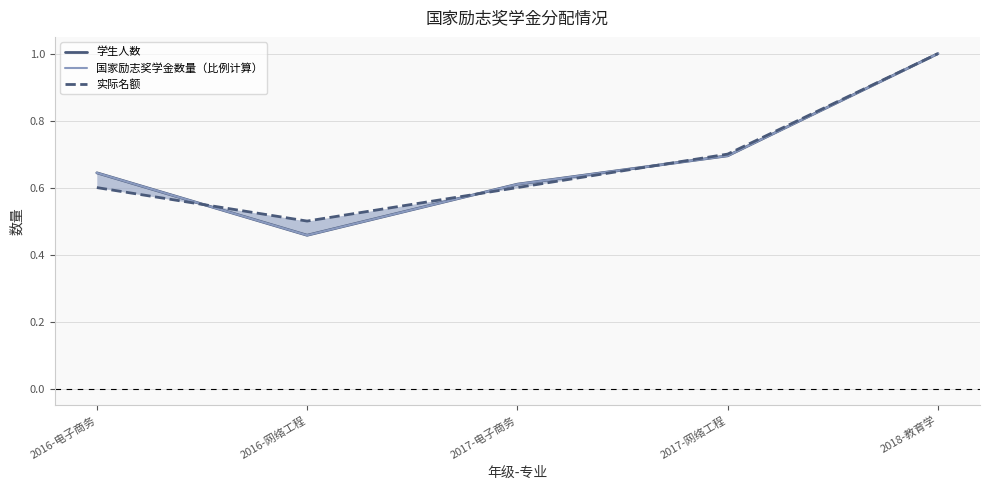

Is the value of 实际名额 at 2017-网络工程 greater than the value of 学生人数 at 2017-电子商务?

Yes